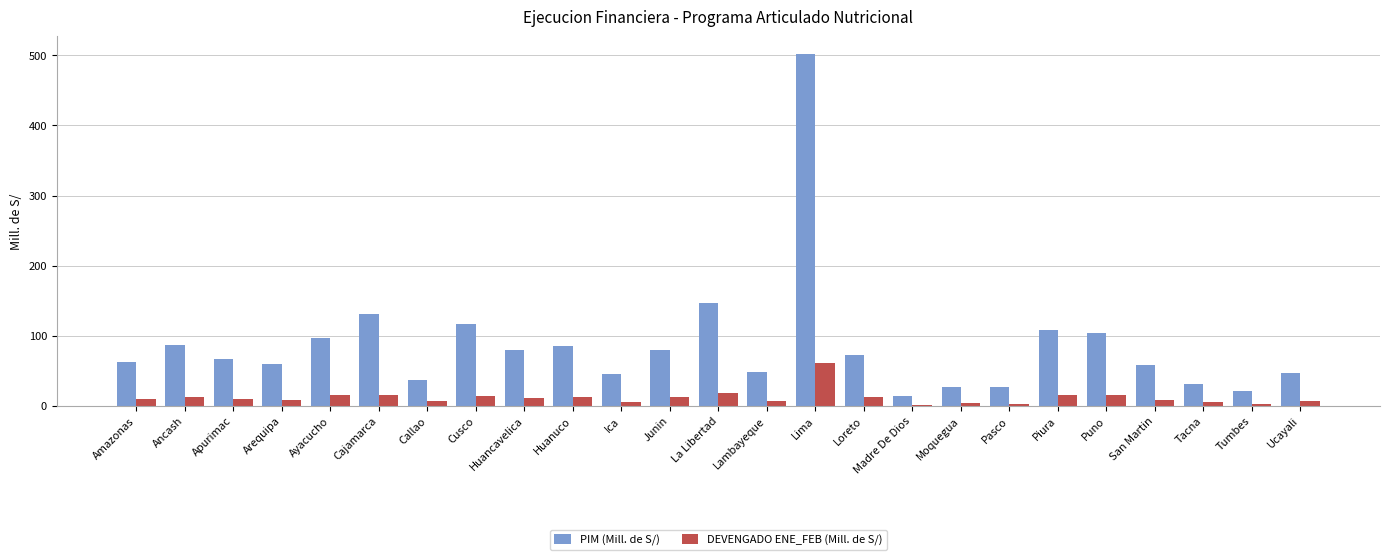

Which series has the largest total across all categories?

PIM (Mill. de S/)